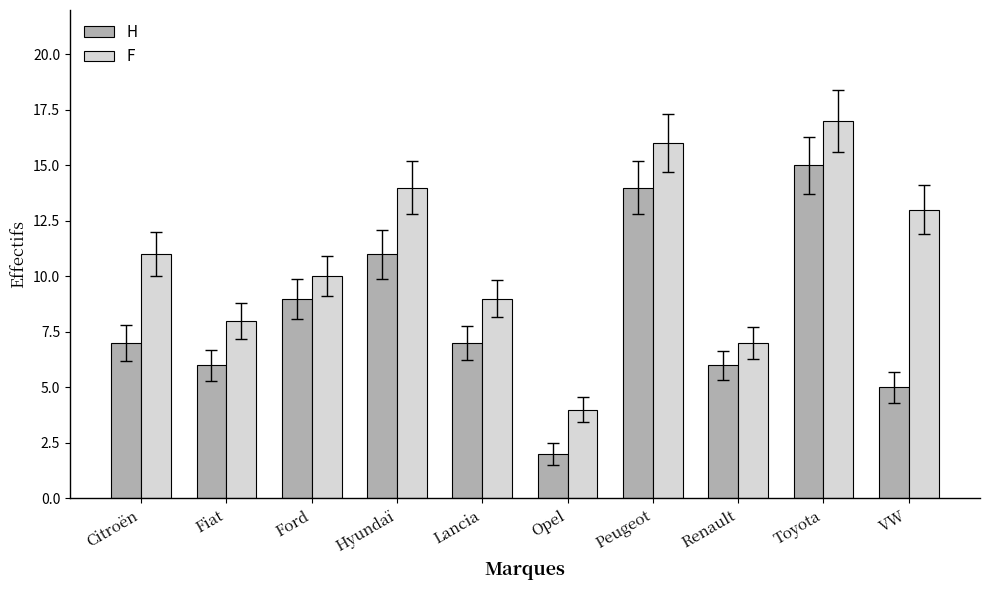

What is the difference between the F values at Citroën and Hyundaï?

3